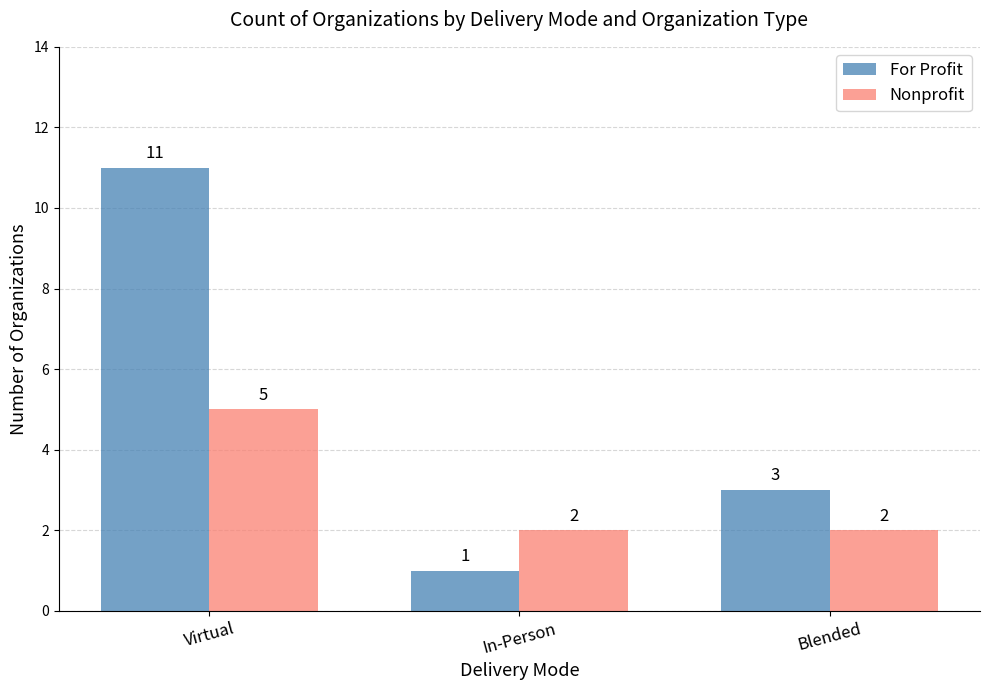

What is the difference between the maximum and minimum values in the Nonprofit series?

3